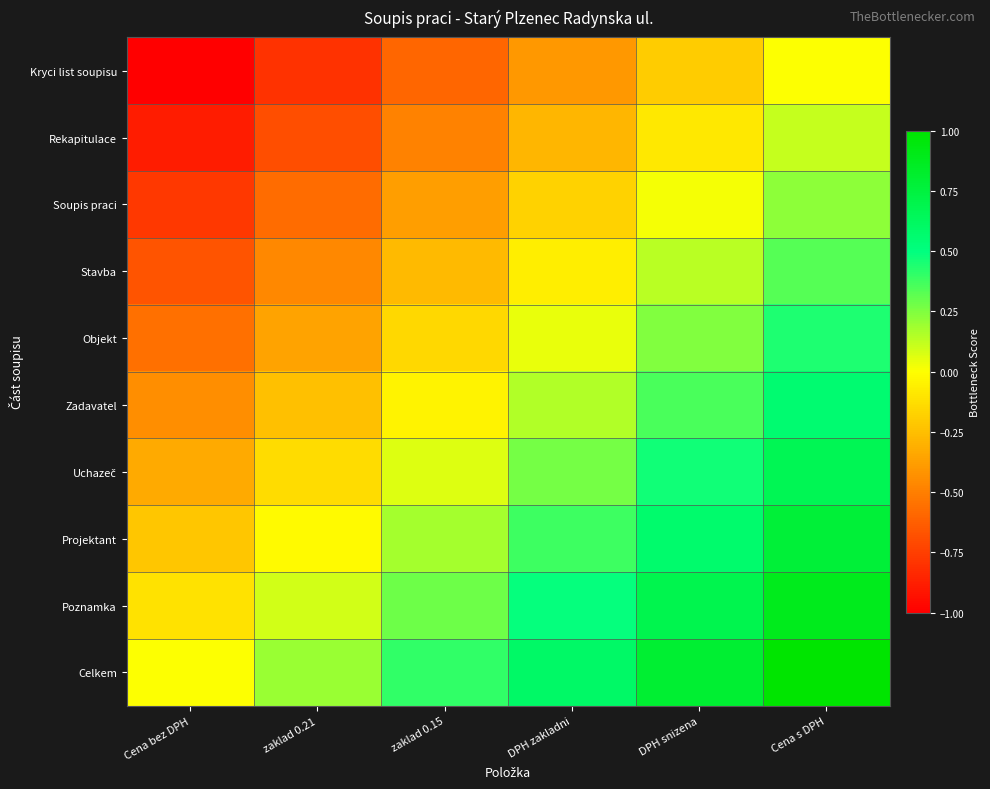

Between zaklad 0.21 and zaklad 0.15, which is larger?

zaklad 0.15